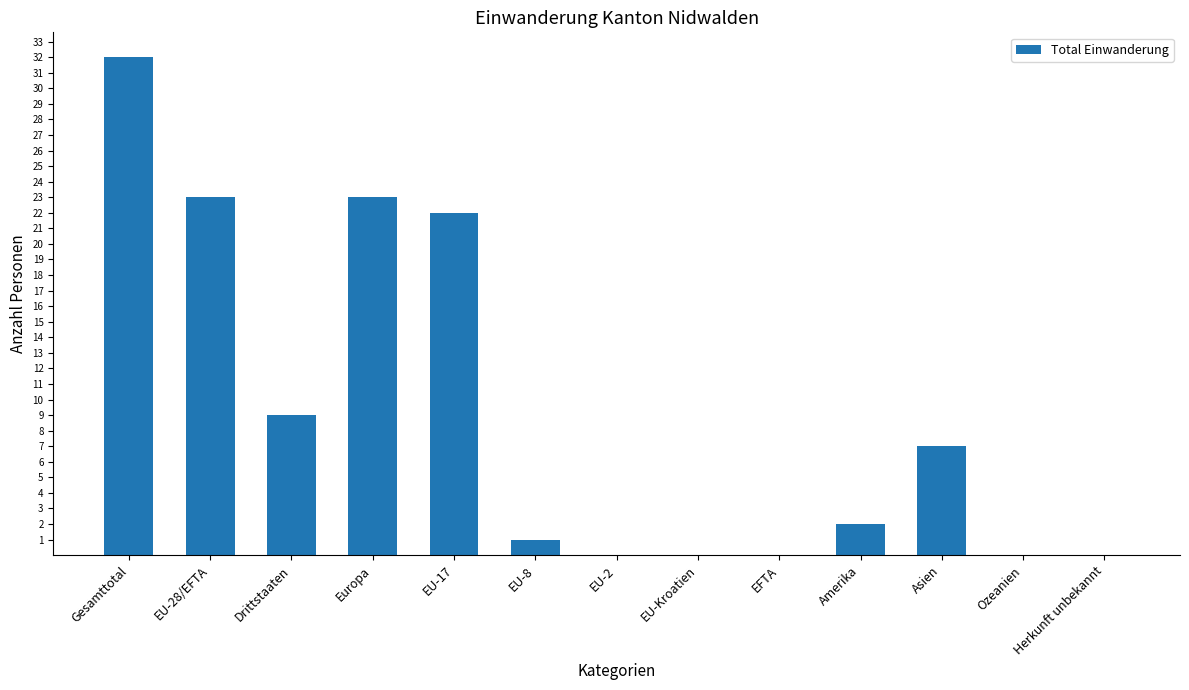

What is the maximum value shown in the chart?

32